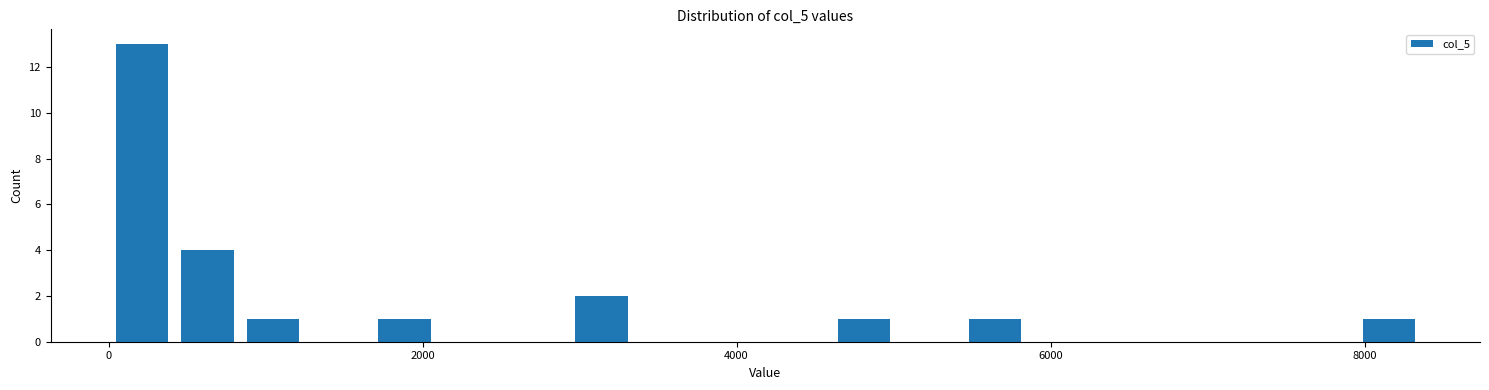

Around what value on the x-axis is the tallest bar? Give the approximate position of its centre, as read against the axis.

200